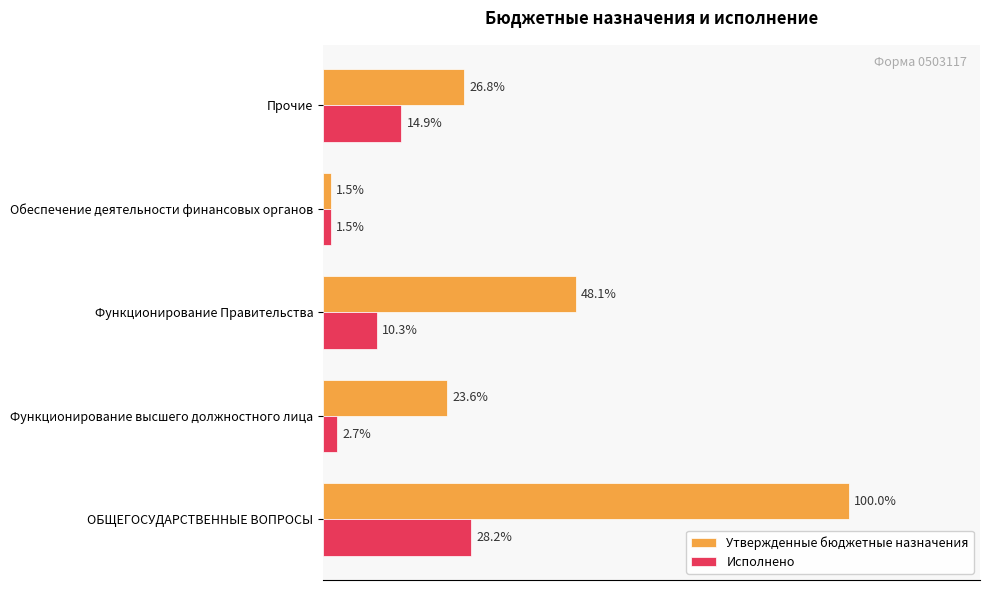

What are all the series names shown in the legend?

Утвержденные бюджетные назначения, Исполнено